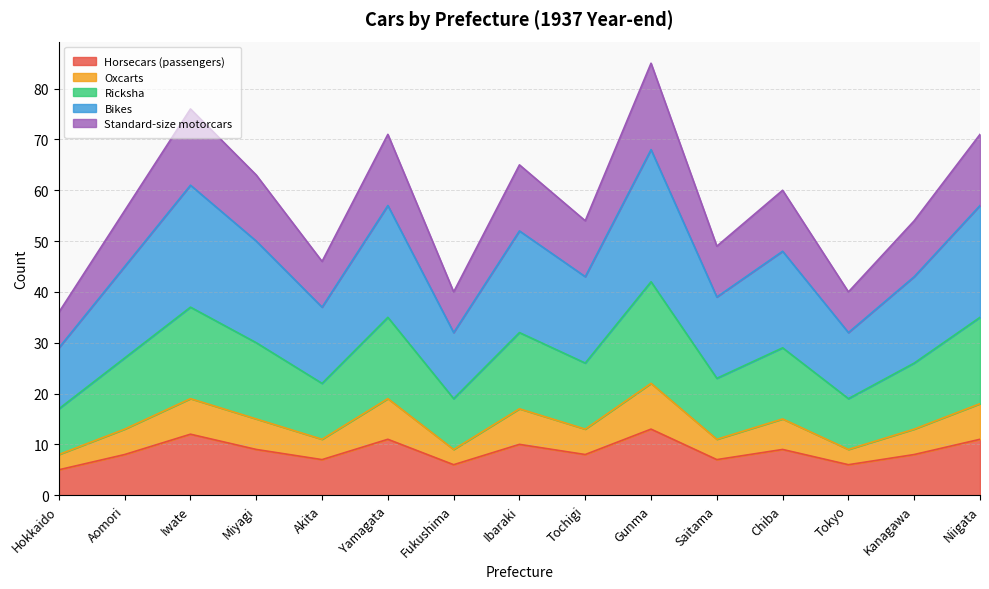

What is the highest value of the Horsecars (passengers) series?

13